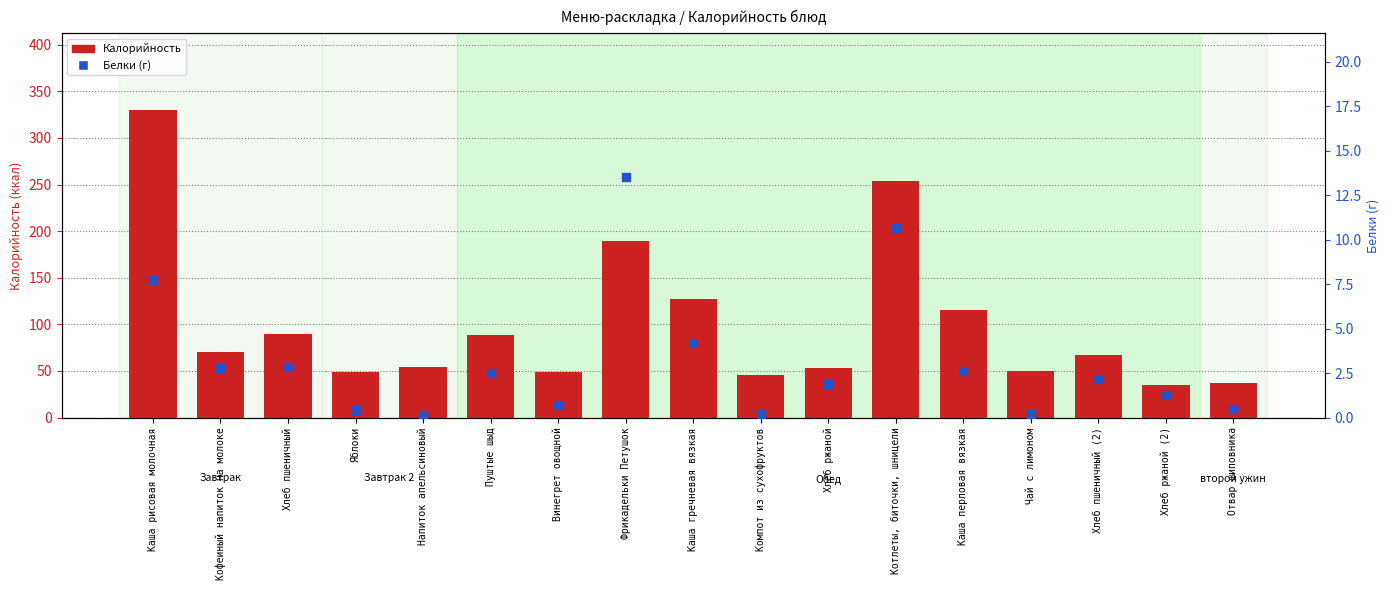

Which series reaches the minimum Y coordinate?

Белки (г)